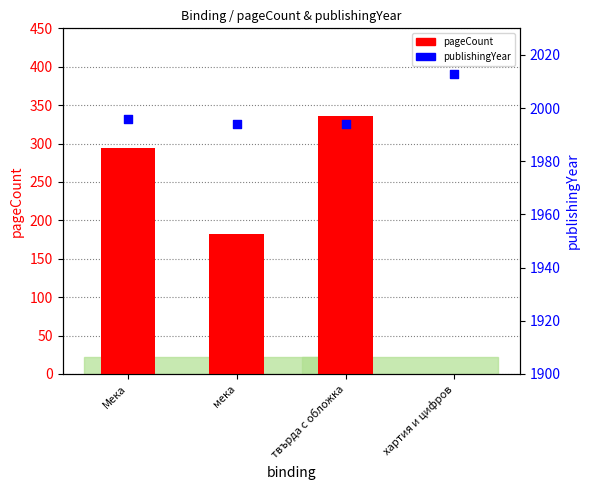

Which series contains the highest Y value?

publishingYear